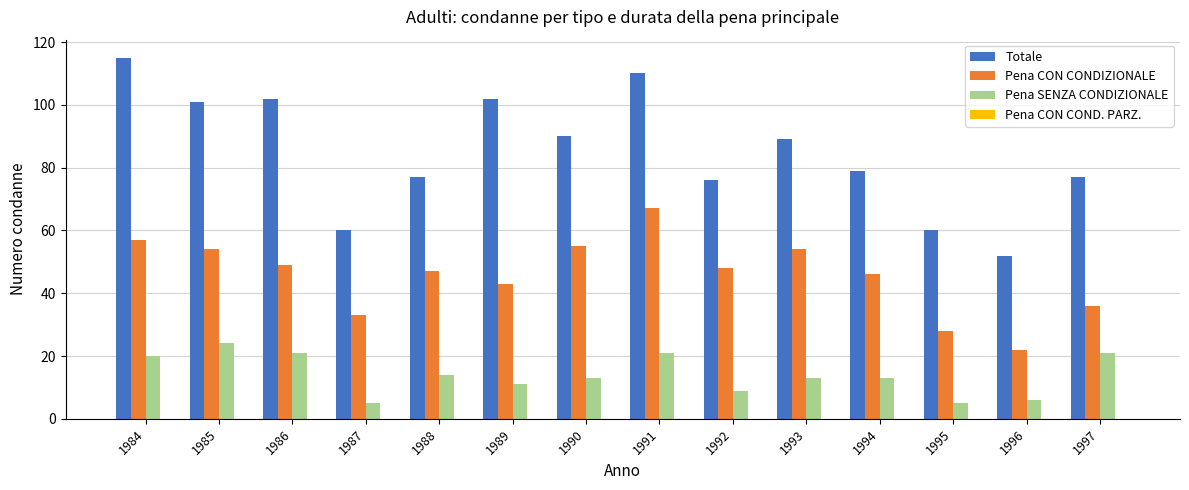

What is the total value across all series at 1984?

192